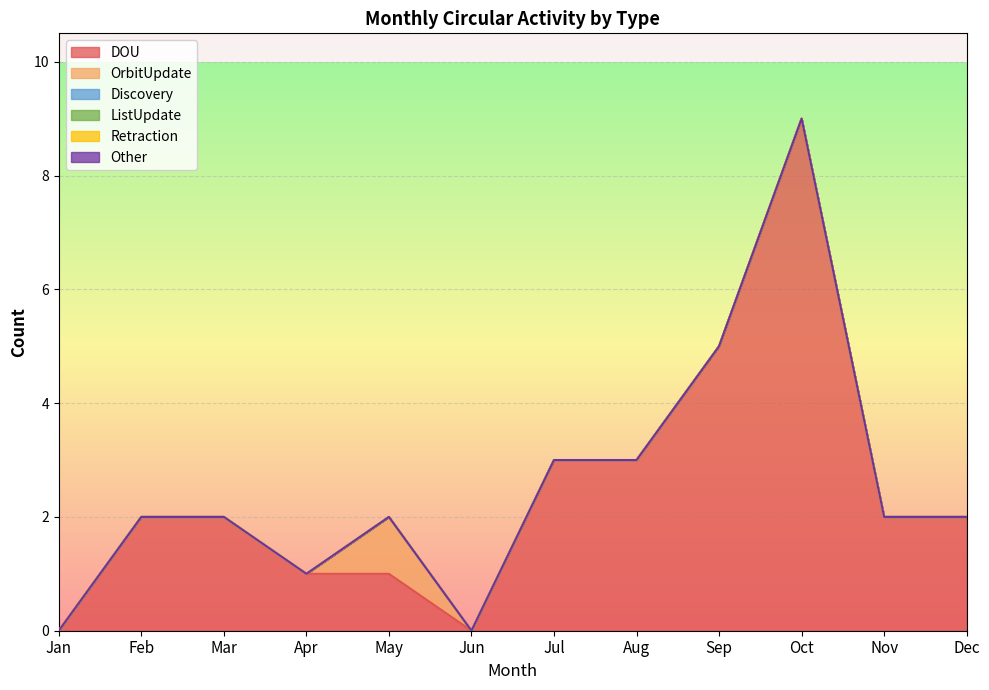

Where is the first local maximum for DOU?

Oct